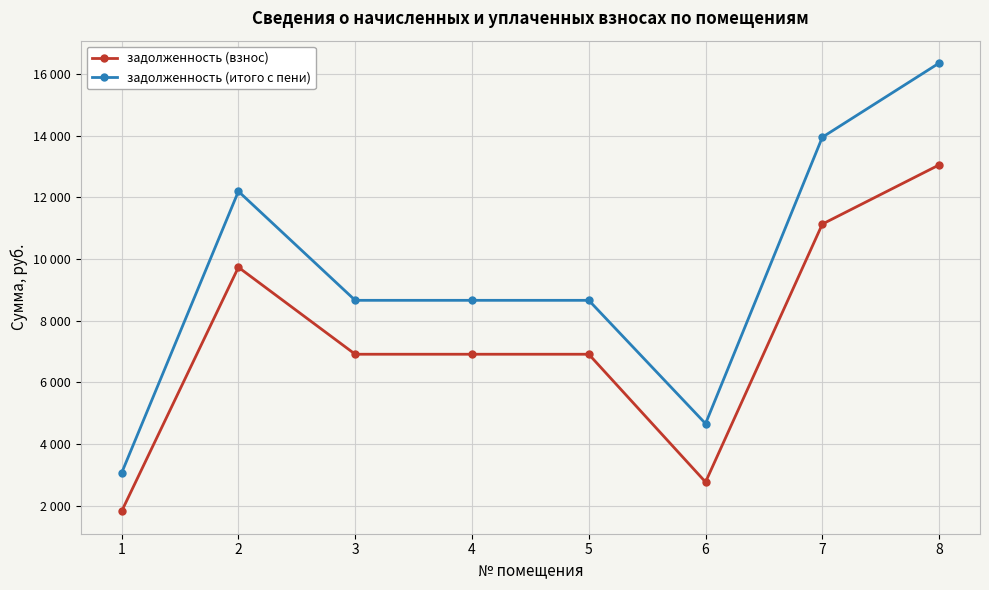

Is this an area chart (filled region under the line)?

No